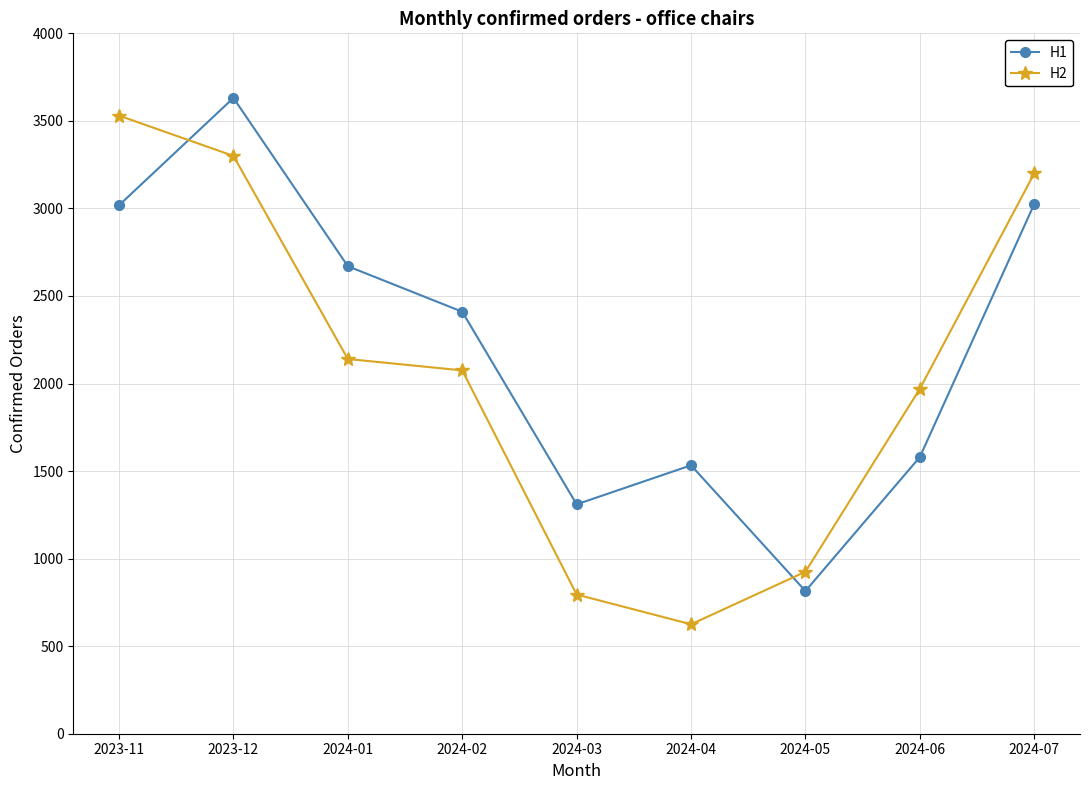

What is the difference between the H1 values at 2024-01 and 2023-11?

348